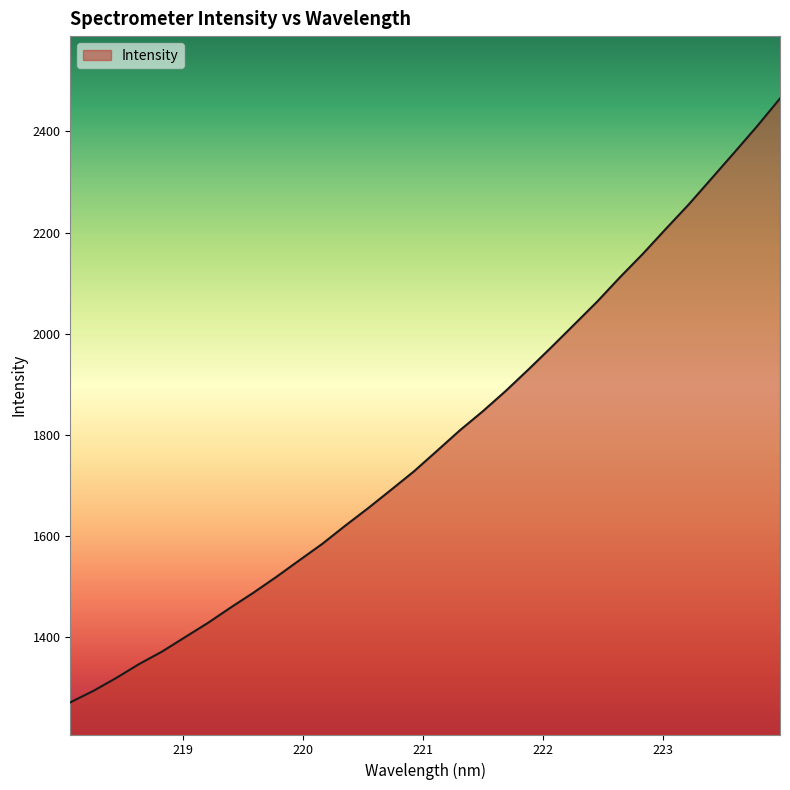

What is the maximum value shown in the chart?

2465.2